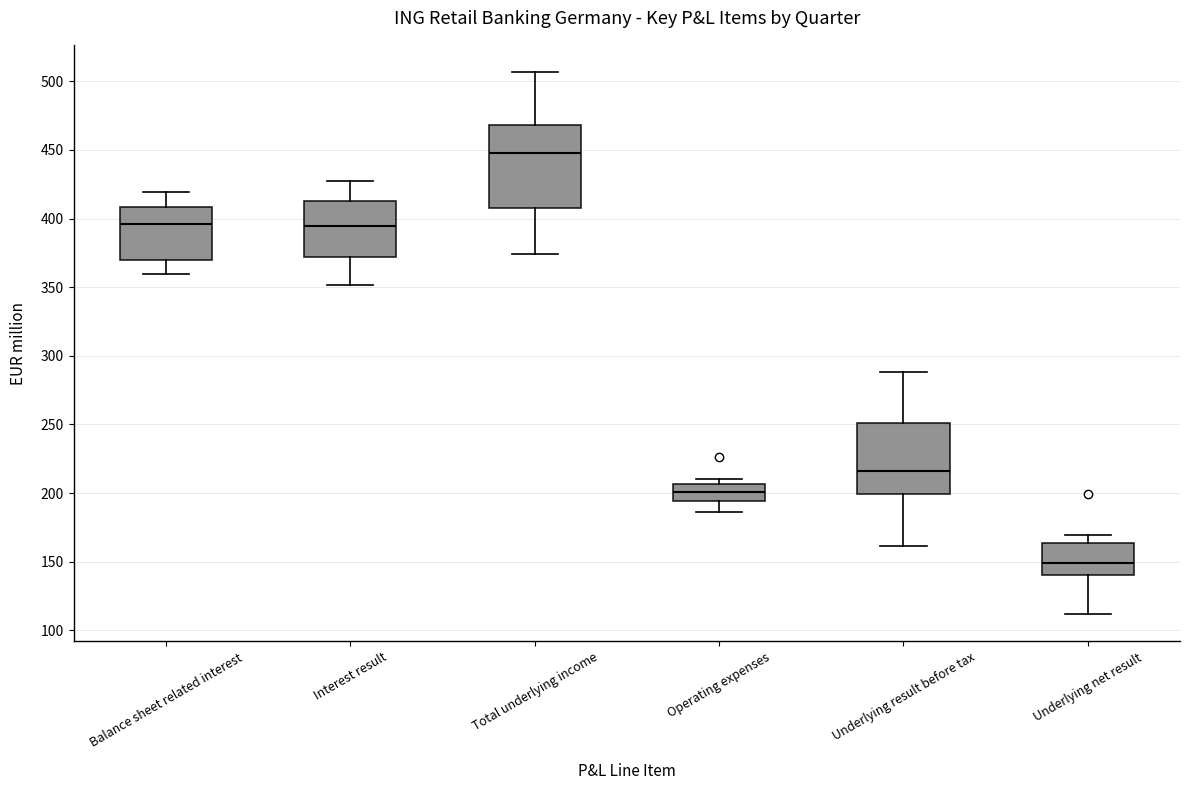

Reading left to right, read every box against the y-axis: the position of its median line, the range the box covers, and the ends of its whiskers. The values are not printed on the chart, so give them approximately, as read against the axis.

Balance sheet related interest: median 395, box 370 to 410, whiskers 360 to 420
Interest result: median 395, box 370 to 415, whiskers 350 to 425
Total underlying income: median 450, box 410 to 470, whiskers 375 to 505
Operating expenses: median 200, box 195 to 205, whiskers 185 to 210
Underlying result before tax: median 215, box 200 to 250, whiskers 160 to 290
Underlying net result: median 150, box 140 to 165, whiskers 110 to 170